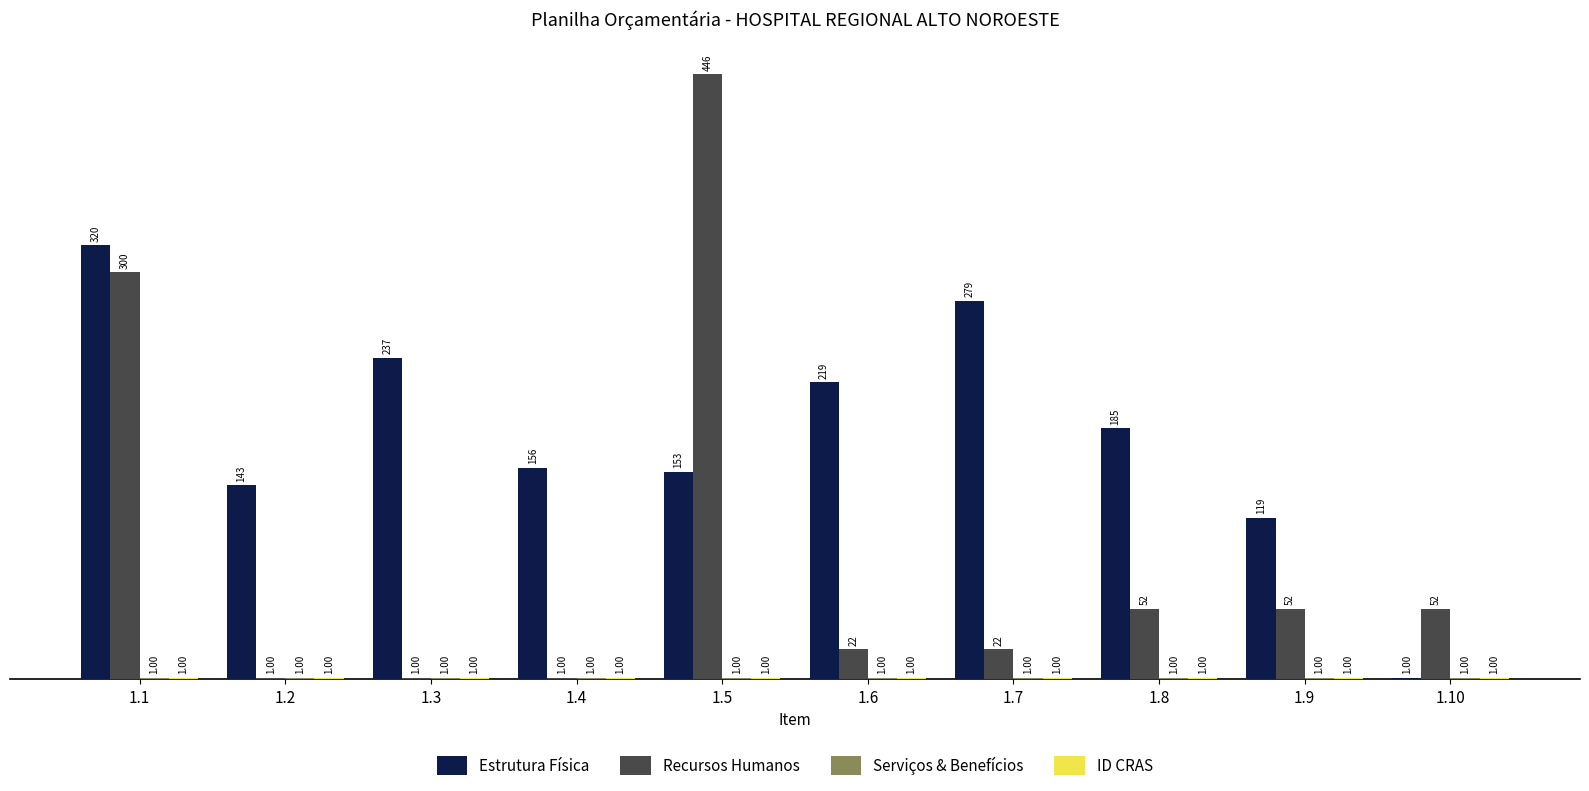

Which series changed the most between 1.1 and 1.4?

Recursos Humanos